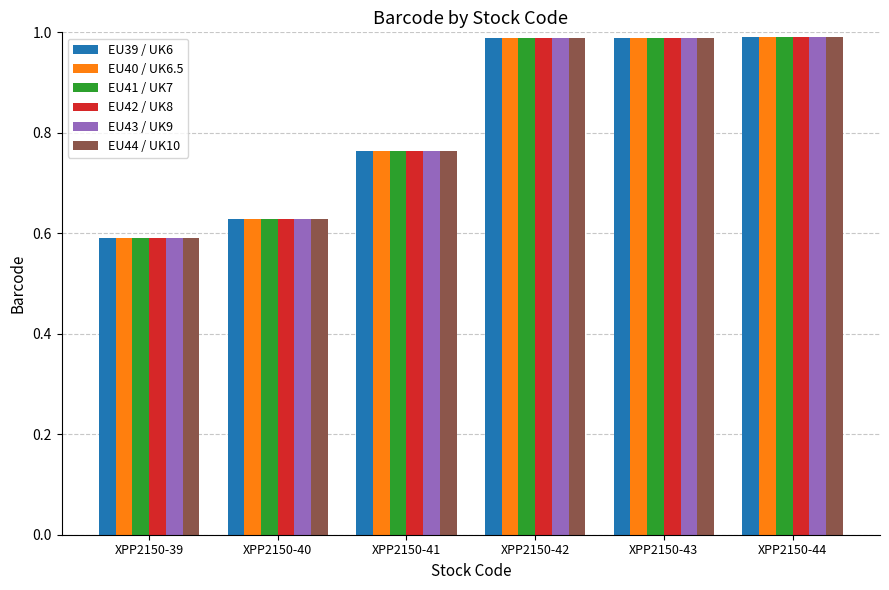

How many series are shown in this chart?

6